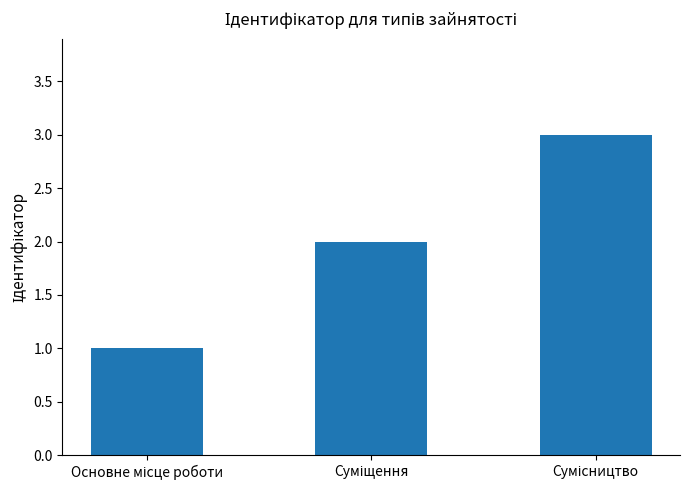

What is the greatest value displayed?

3